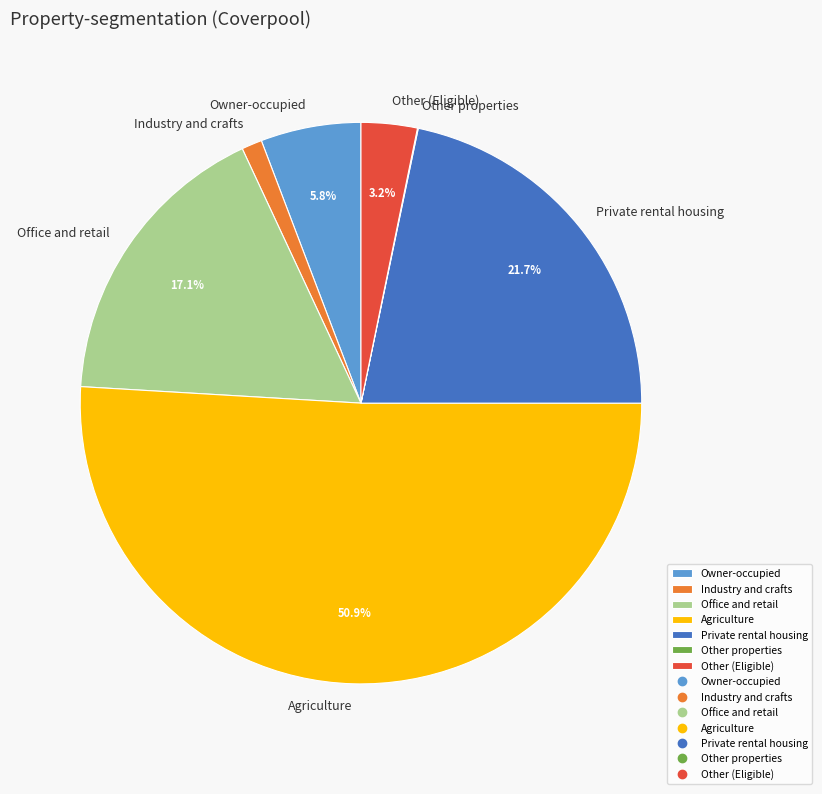

Which slice is the largest?

Agriculture